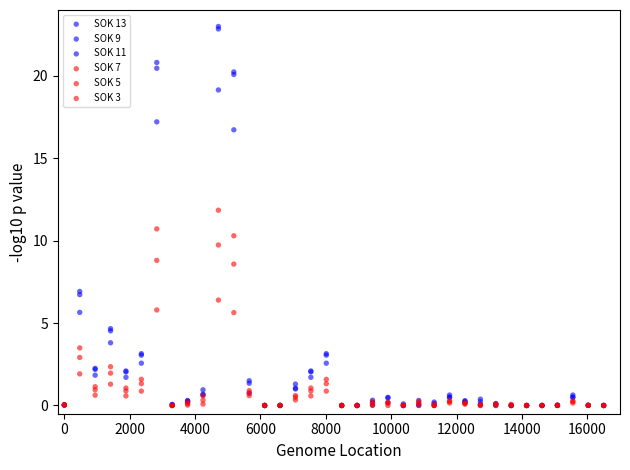

Which series has the largest Y range (max minus min)?

SOK 13